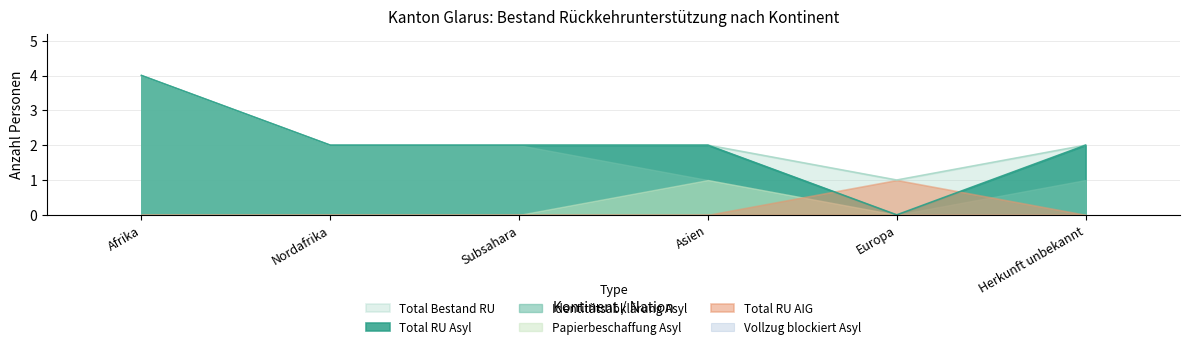

Rank the categories by Vollzug blockiert Asyl value from highest to lowest.

Afrika, Nordafrika, Subsahara, Asien, Europa, Herkunft unbekannt